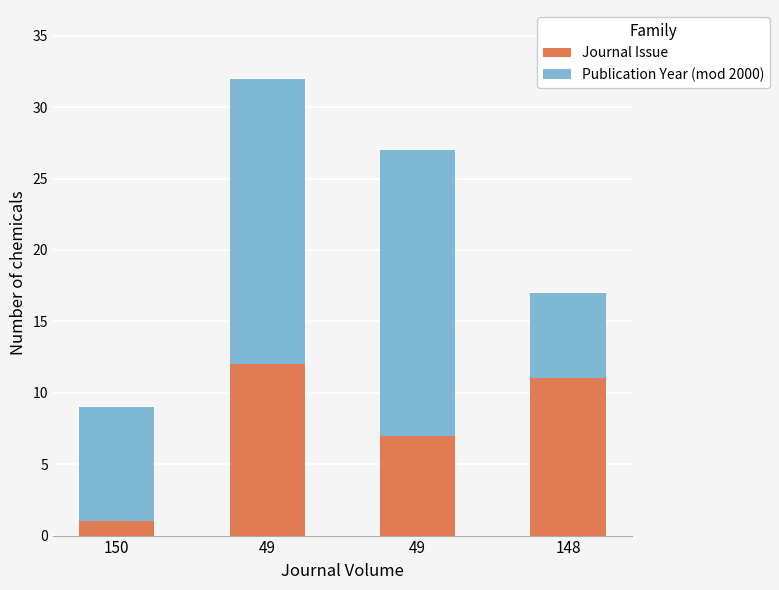

What is the difference between the Journal Issue values at 49 and 148?

1